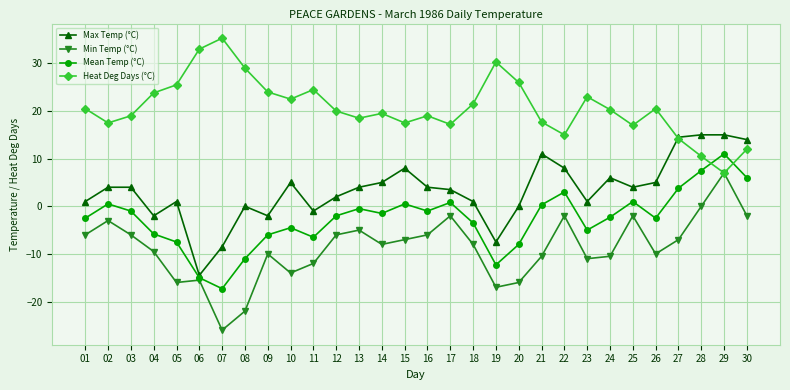

How many series are shown in this chart?

4